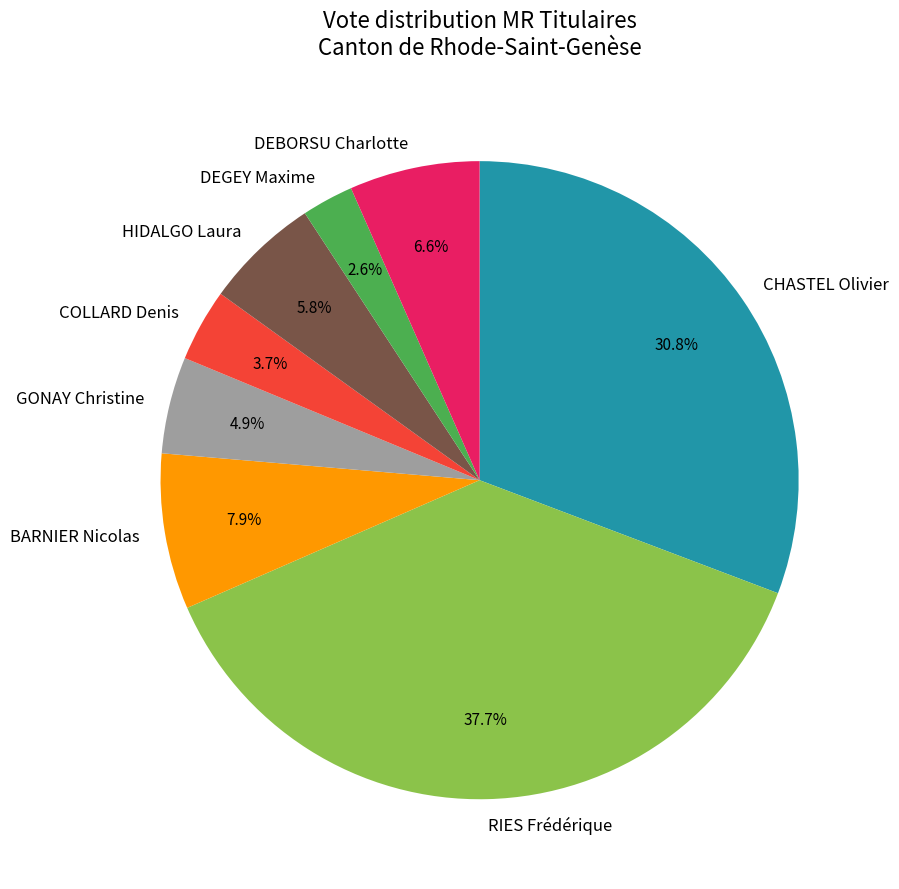

Does BARNIER Nicolas represent more than half of the total?

No